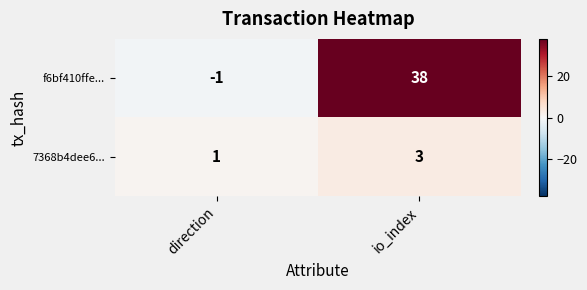

Is the value of 7368b4dee6... at io_index greater than the value of f6bf410ffe... at direction?

Yes